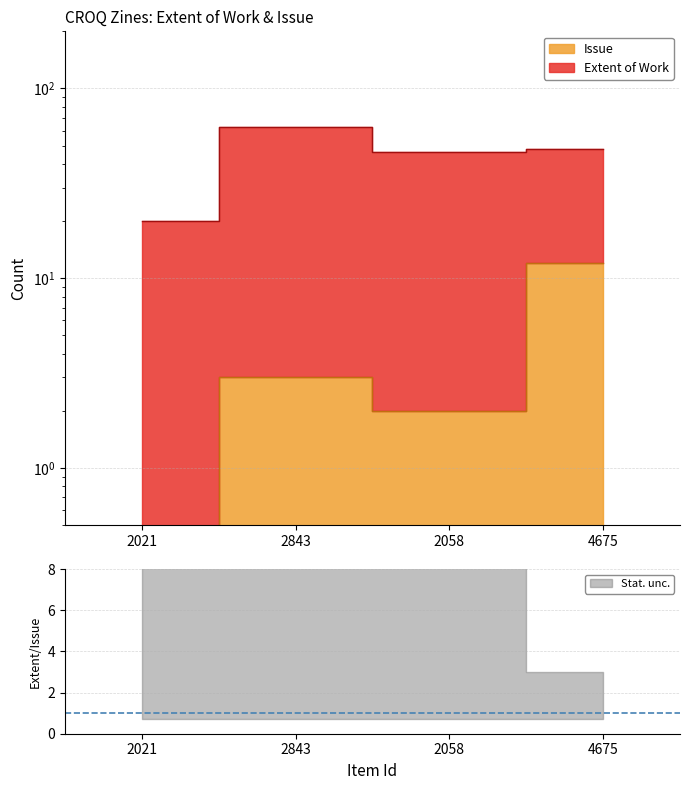

What is the difference between the maximum and minimum values?

12